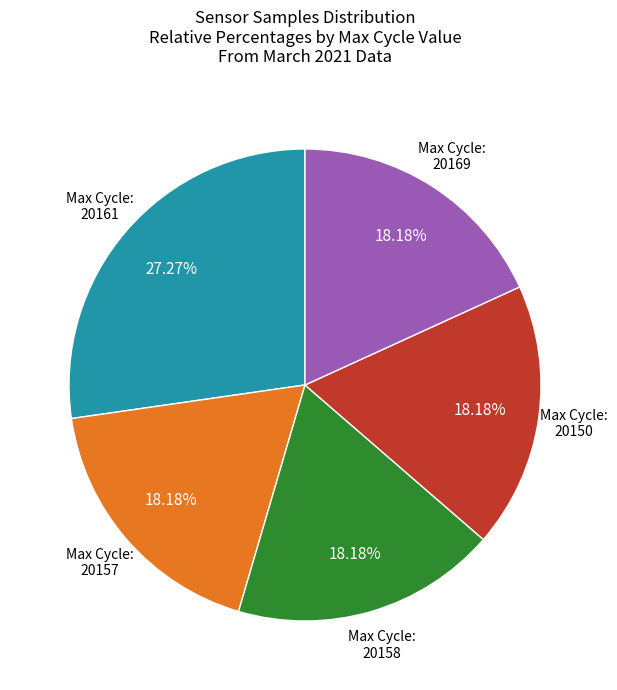

Is there any slice that represents more than half of the pie?

No